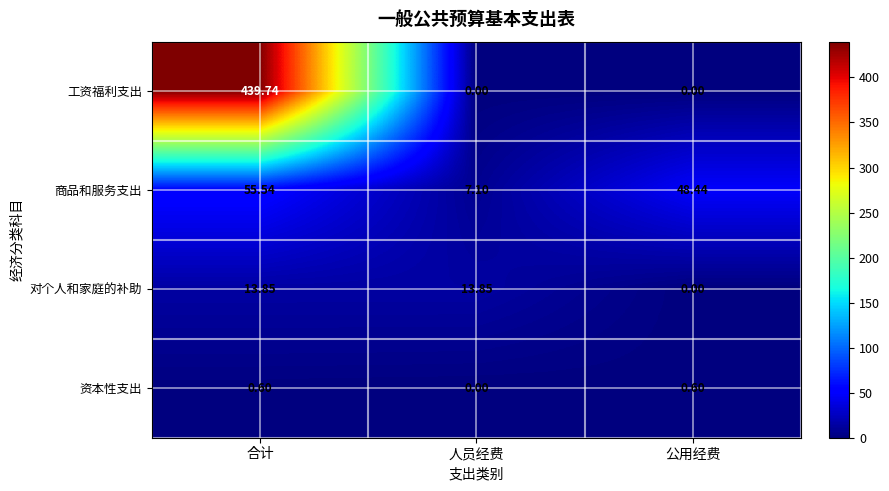

At which category does the chart reach its peak across all series?

合计